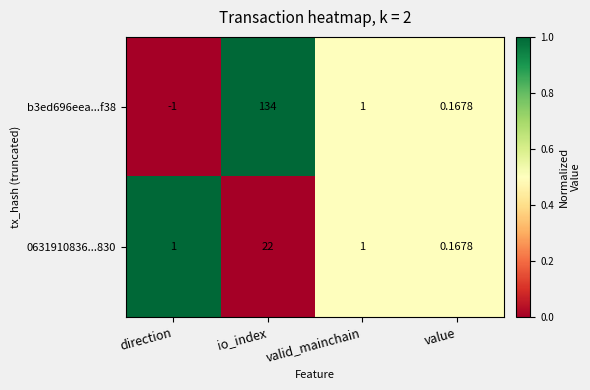

How many categories are shown in the chart?

4